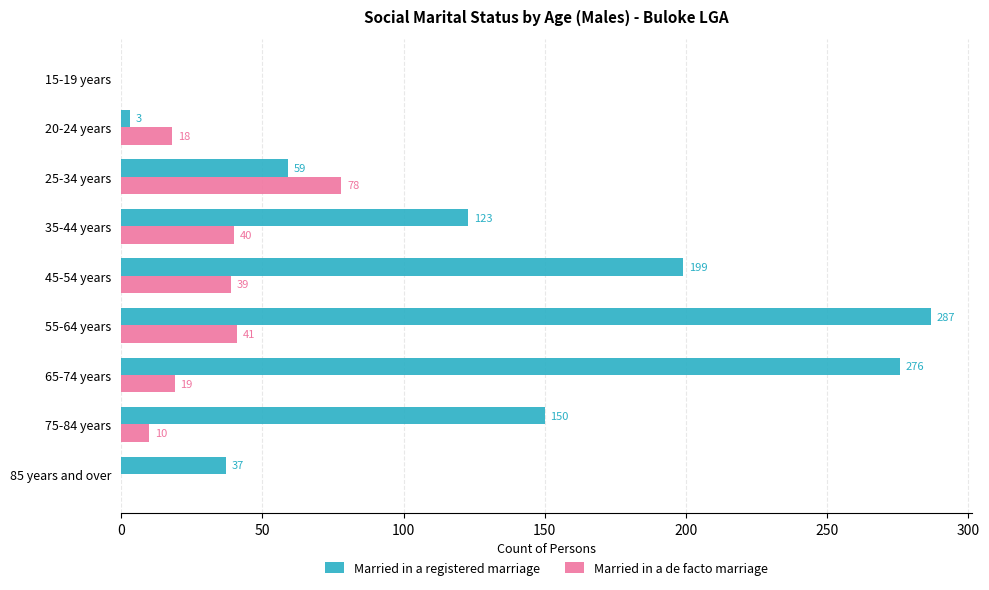

At which category is the sum across all series the highest?

55-64 years